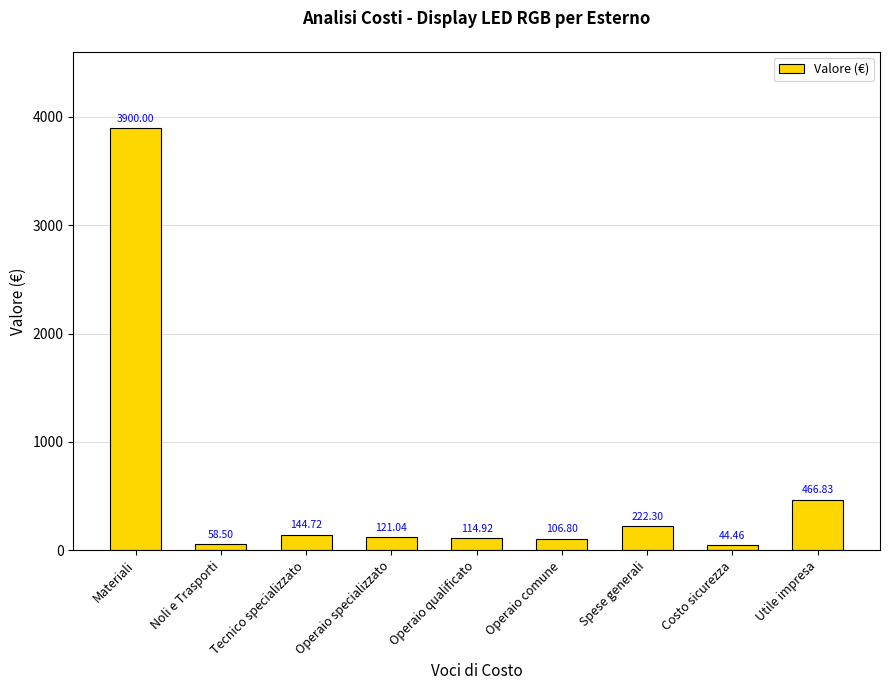

What is the sum of all values?

5179.6